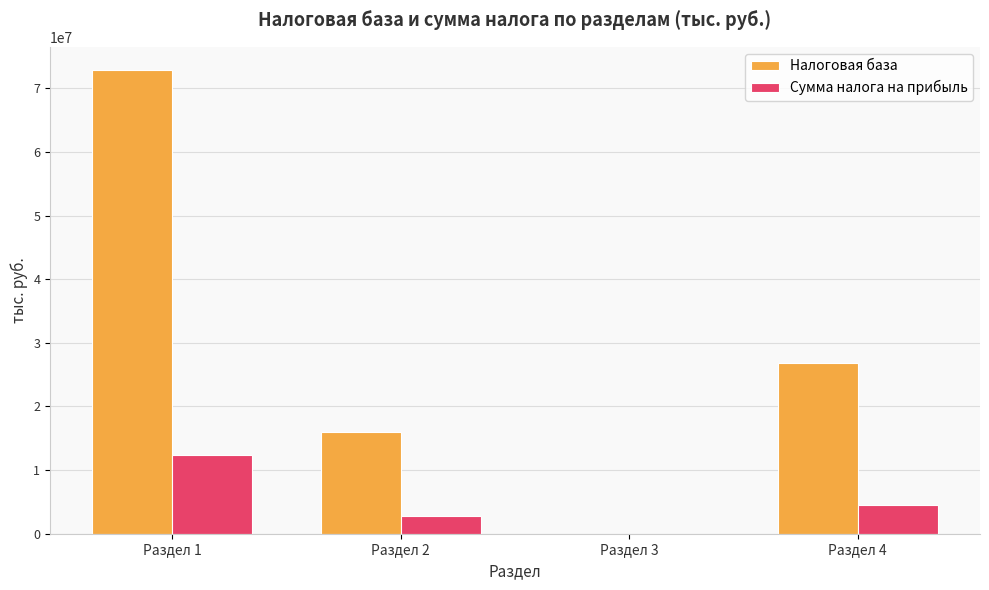

Reading right to left, list all the values displayed in this chart.

Налоговая база: 26882658	2856	15963353	72898694
Сумма налога на прибыль: 4560788	485	2713596	12370030